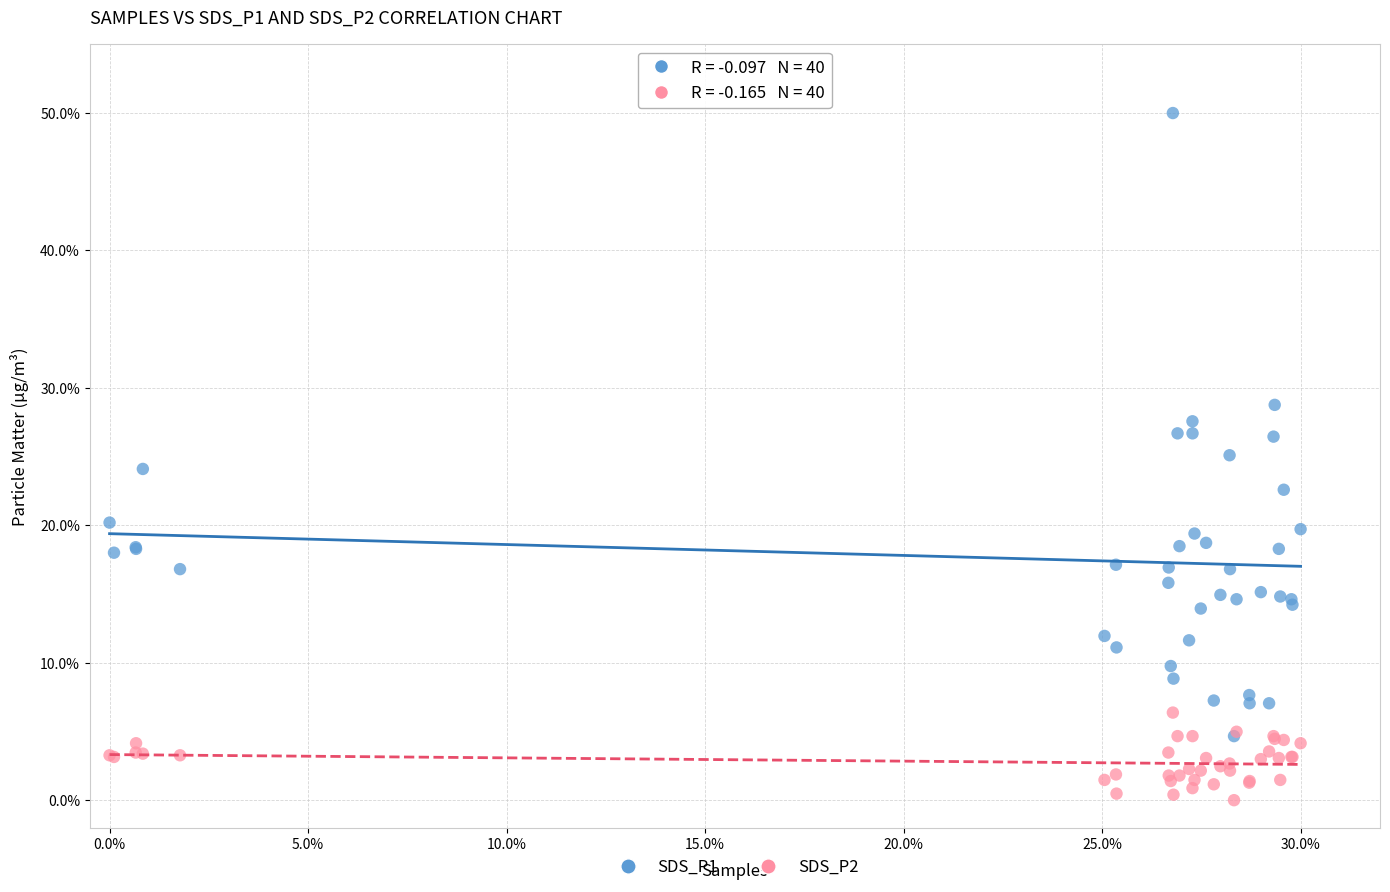

What are all the series names shown in the legend?

SDS_P1, SDS_P2